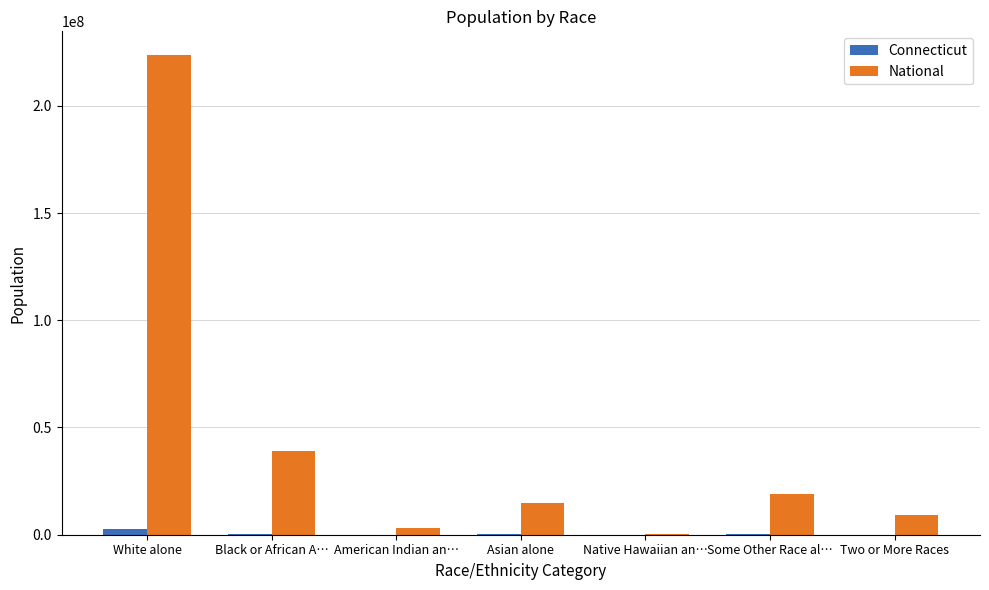

At which category is the sum across all series the highest?

White alone